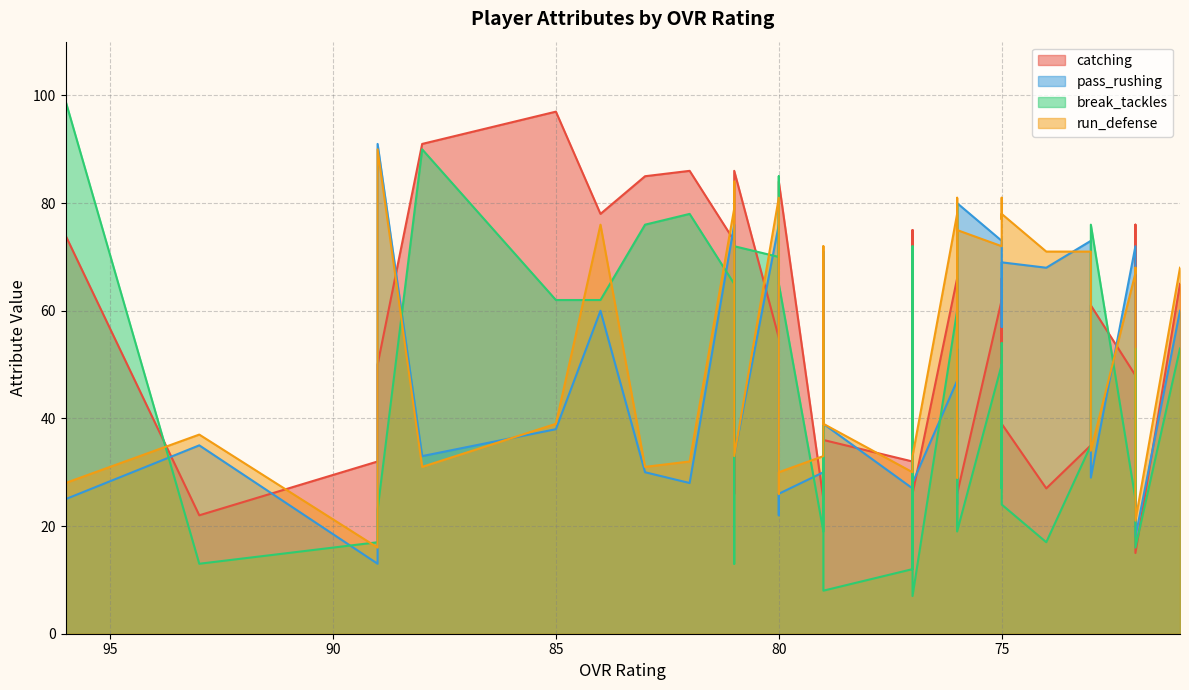

Between 81 and 75, which is larger?

75